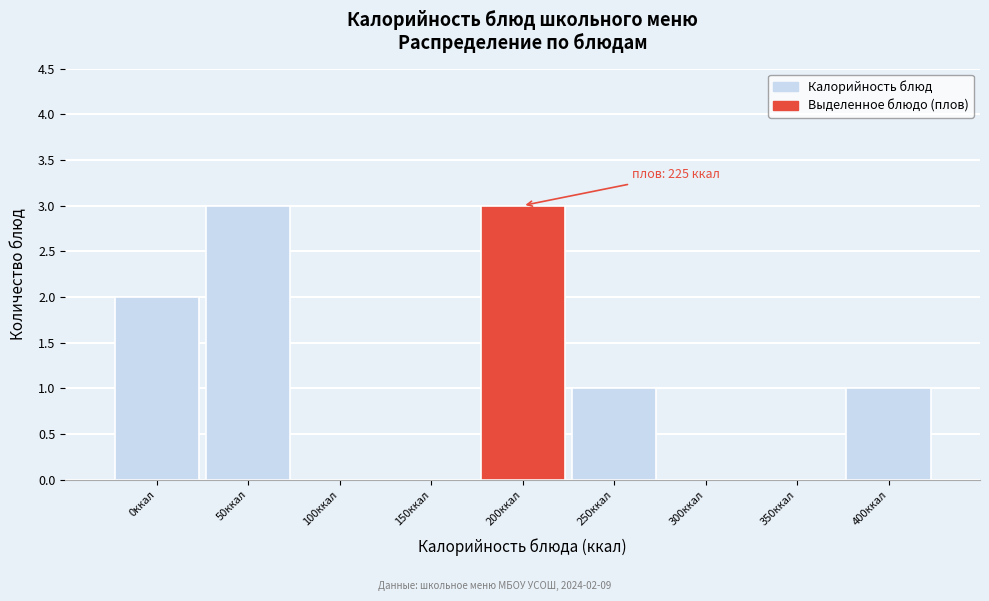

Reading right to left, what are all the values shown in this chart?

400ккал=1	350ккал=0	300ккал=0	250ккал=1	200ккал=3	150ккал=0	100ккал=0	50ккал=3	0ккал=2